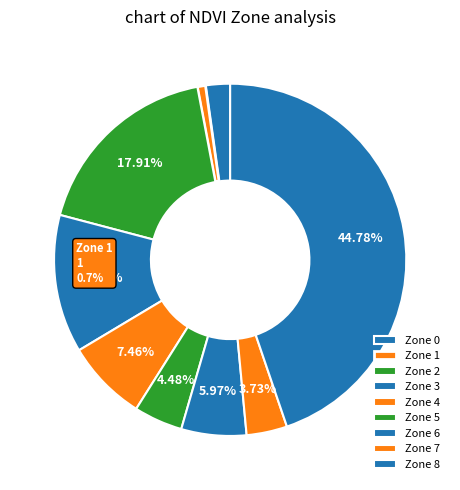

Count the number of slices in the pie.

9